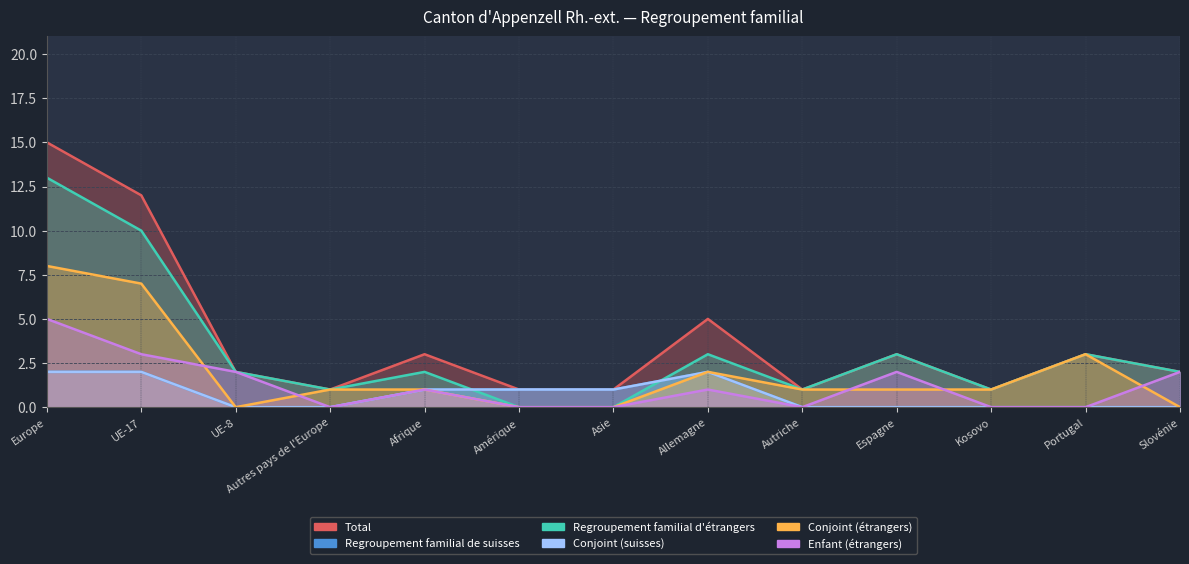

How many lines are shown in the chart?

6